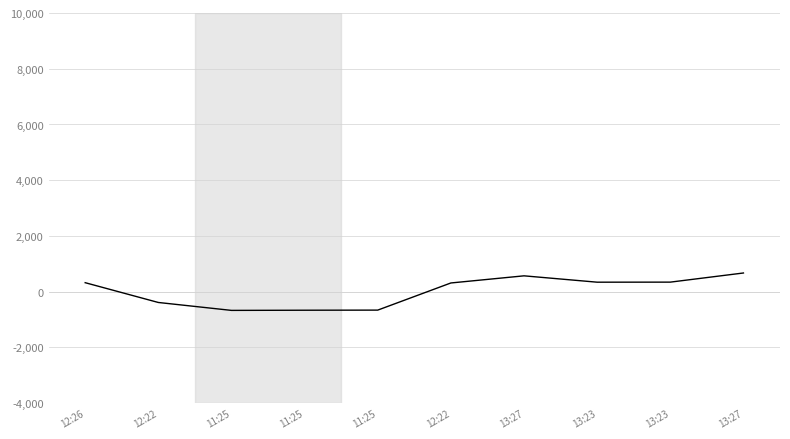

Reading left to right, list all the values displayed in this chart.

12:26=0.3	12:22=-0.4	11:25=-0.7	11:25=-0.7	11:25=-0.7	12:22=0.3	13:27=0.6	13:23=0.3	13:23=0.3	13:27=0.7